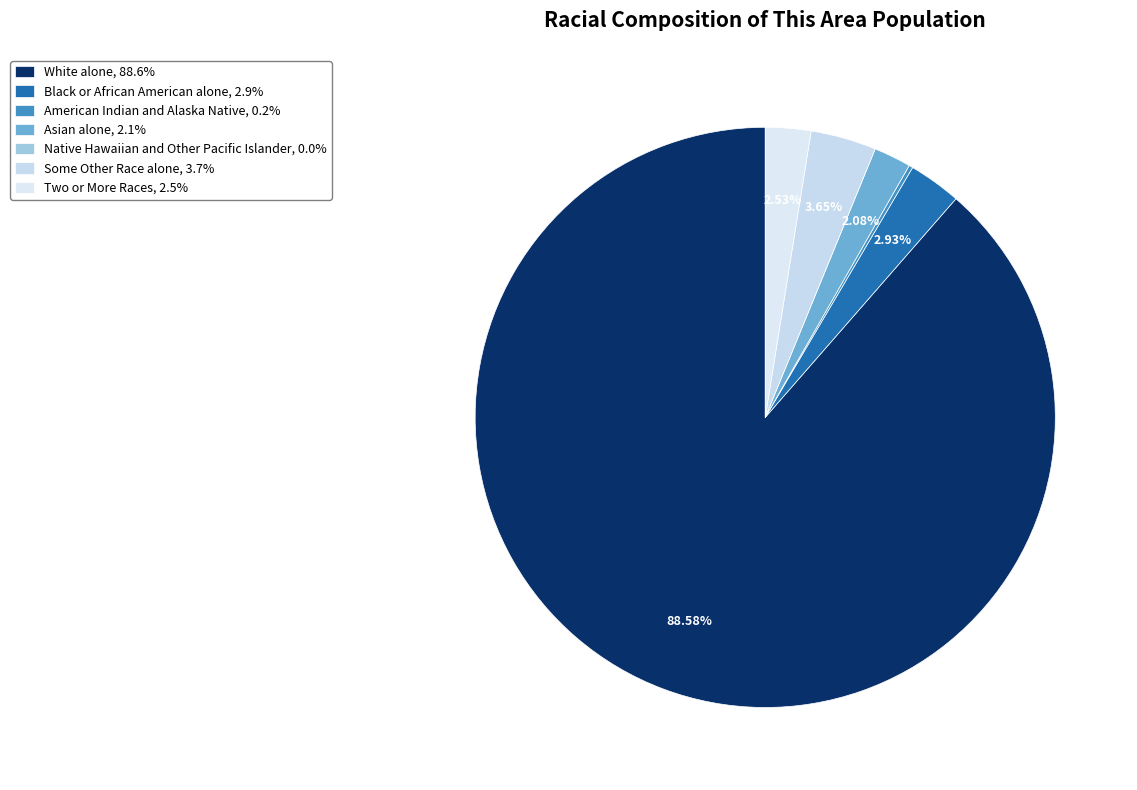

Rank the categories by value from lowest to highest.

Native Hawaiian and Other Pacific Islander, American Indian and Alaska Native, Asian alone, Two or More Races, Black or African American alone, Some Other Race alone, White alone